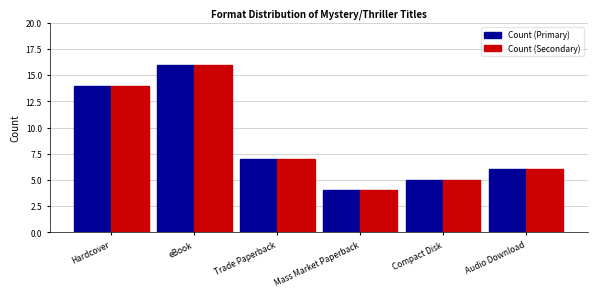

Is the value of Count (Primary) at Audio Download greater than the value of Count (Secondary) at Hardcover?

No